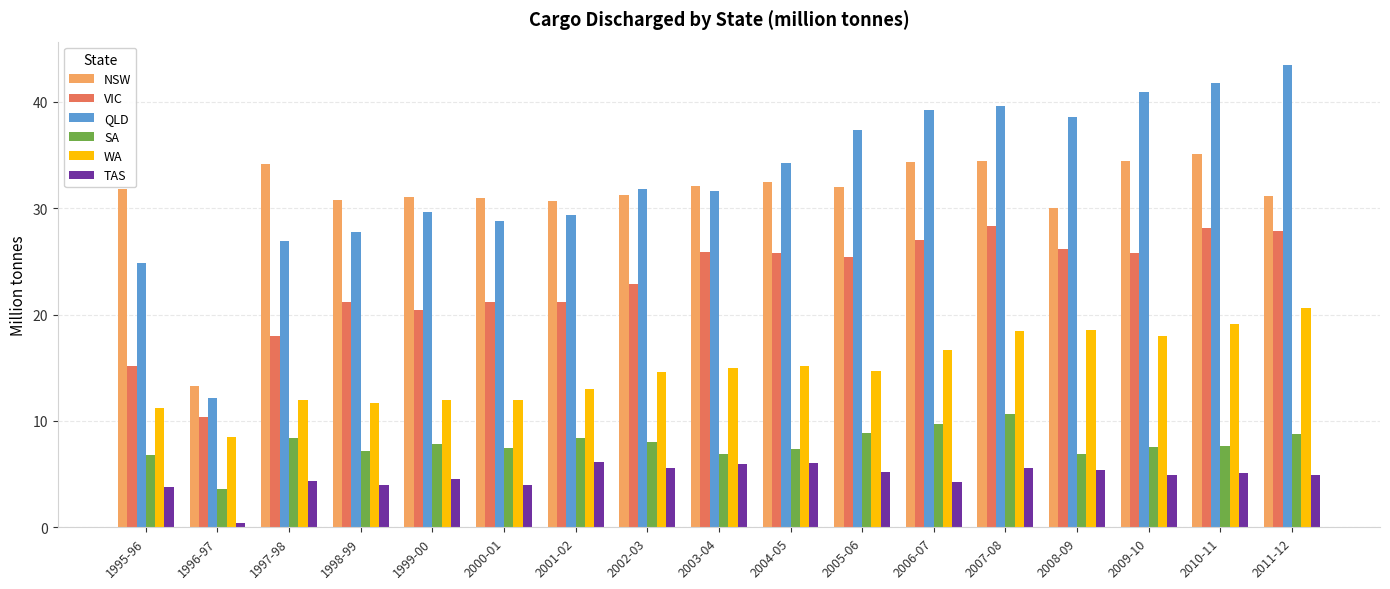

Are the bars grouped side by side (vs. stacked)?

Yes